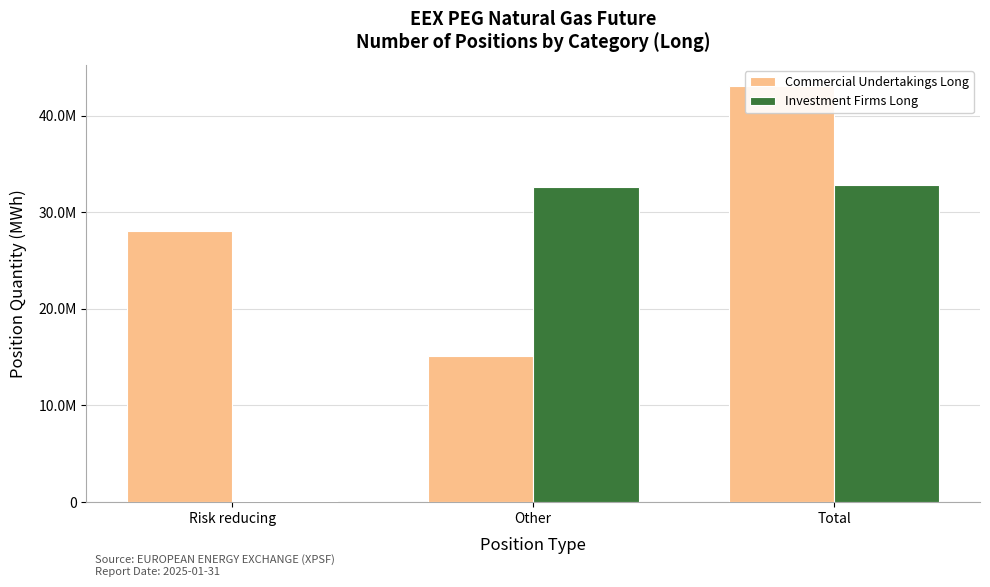

Reading right to left, list all the values displayed in this chart.

Commercial Undertakings Long: Total=43106528	Other=15094955	Risk reducing=28011573
Investment Firms Long: Total=32782397	Other=32644181	Risk reducing=138216